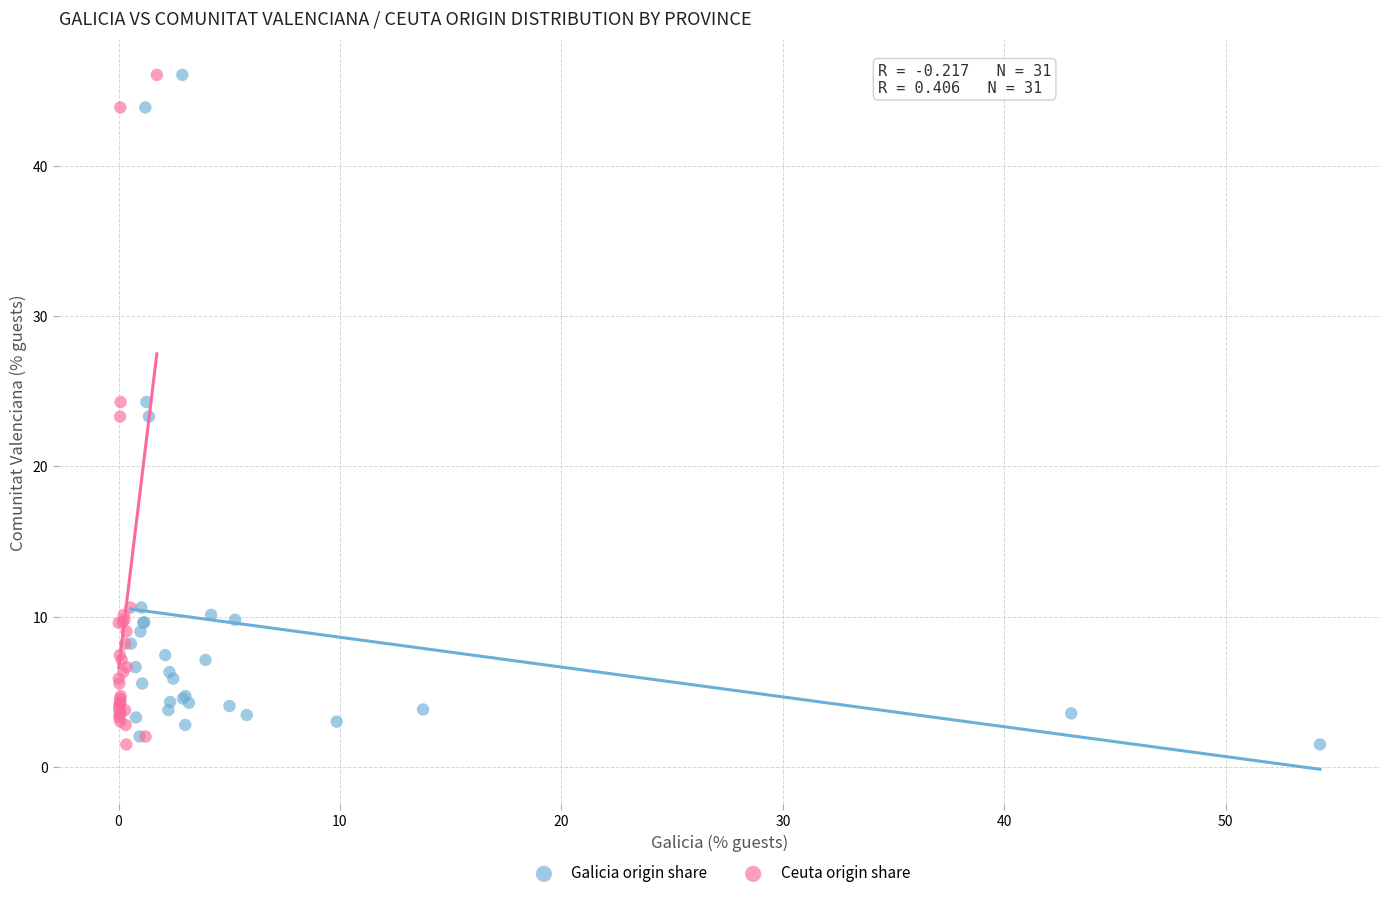

What are all the series names shown in the legend?

Galicia origin share, Ceuta origin share